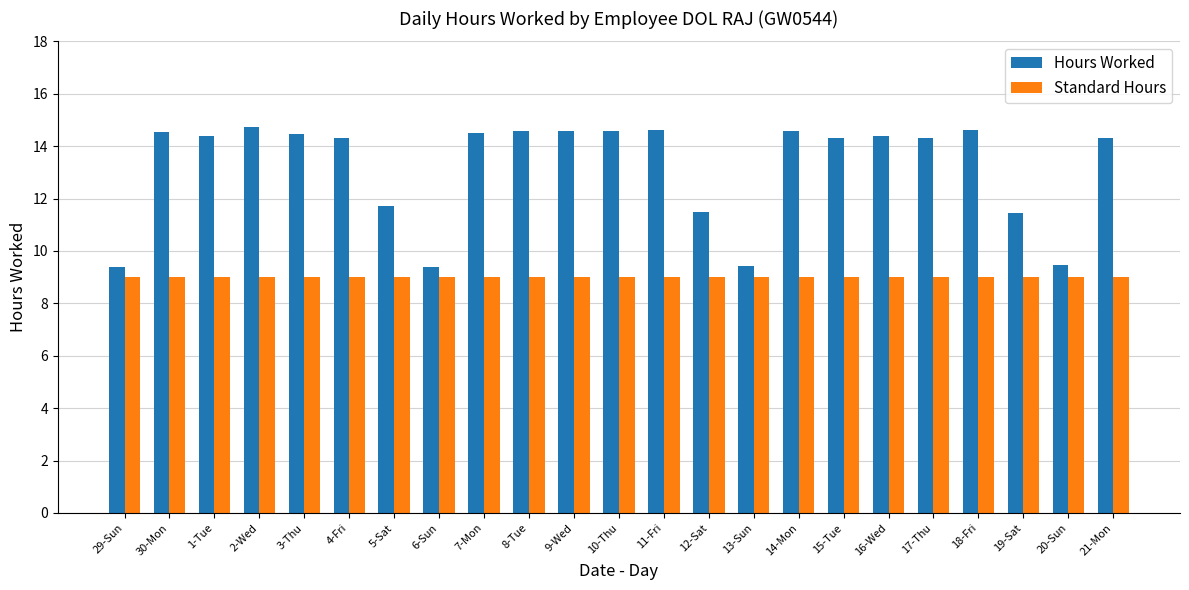

How many data points does each series have?

23